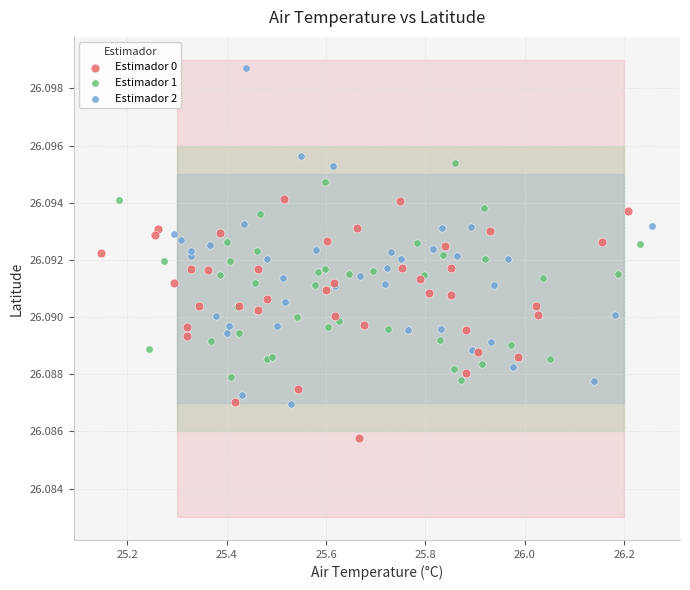

Which series has the largest Y range (max minus min)?

Estimador 2